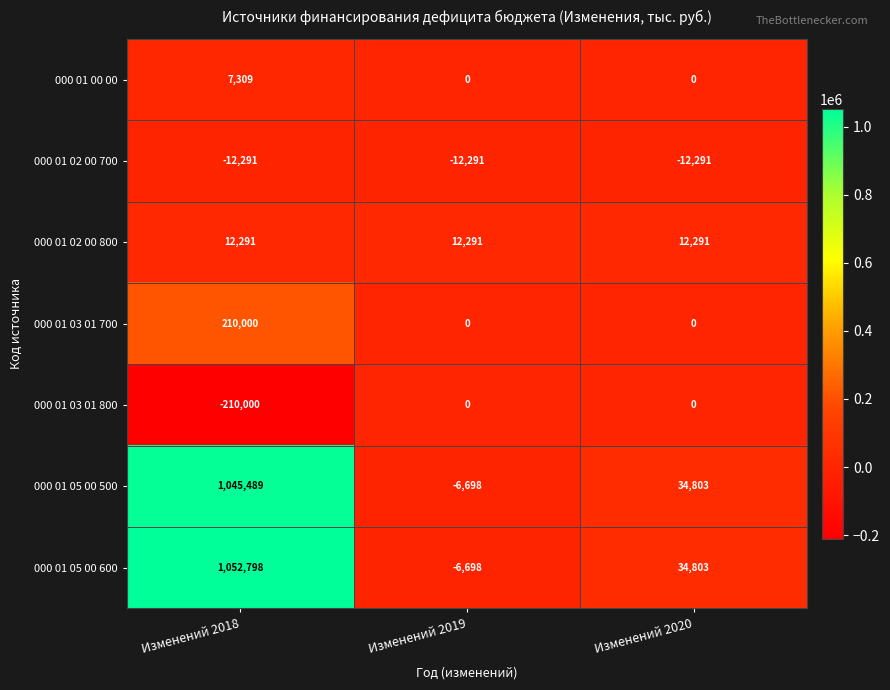

Reading left to right, transcribe all the data shown in this chart.

000 01 00 00: Изменений 2018=7309	Изменений 2019=0	Изменений 2020=0
000 01 02 00 700: Изменений 2018=-12291	Изменений 2019=-12291	Изменений 2020=-12291
000 01 02 00 800: Изменений 2018=12291	Изменений 2019=12291	Изменений 2020=12291
000 01 03 01 700: Изменений 2018=210000	Изменений 2019=0	Изменений 2020=0
000 01 03 01 800: Изменений 2018=-210000	Изменений 2019=0	Изменений 2020=0
000 01 05 00 500: Изменений 2018=1045489	Изменений 2019=-6698	Изменений 2020=34803
000 01 05 00 600: Изменений 2018=1052798	Изменений 2019=-6698	Изменений 2020=34803